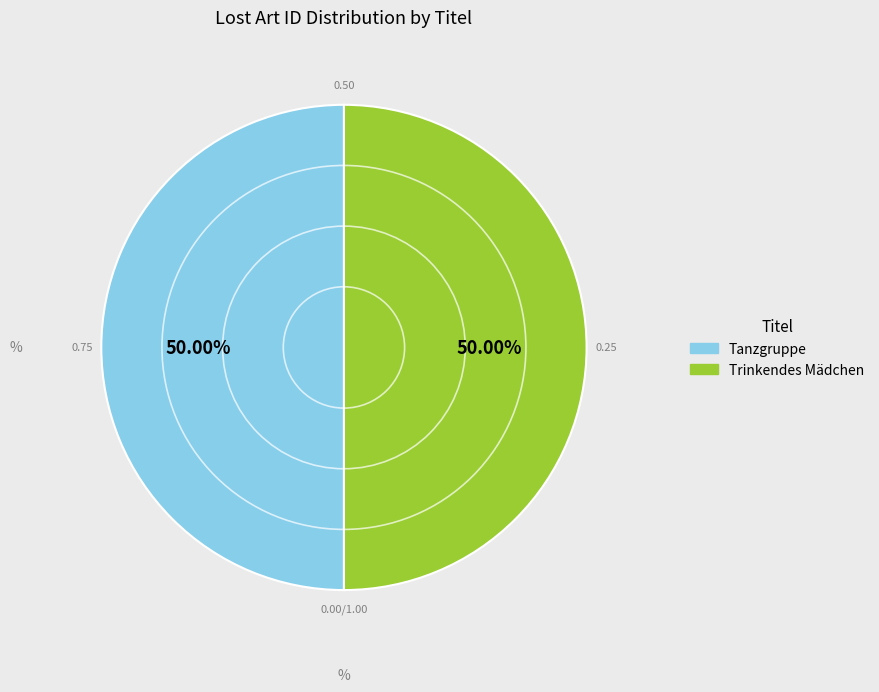

Do Trinkendes Mädchen and Tanzgruppe together represent more than half of the pie?

Yes